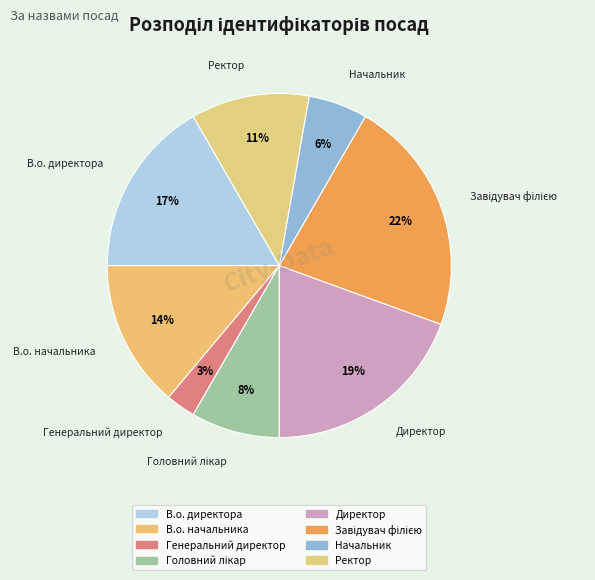

Is it true that В.о. начальника is 14% of the pie?

True